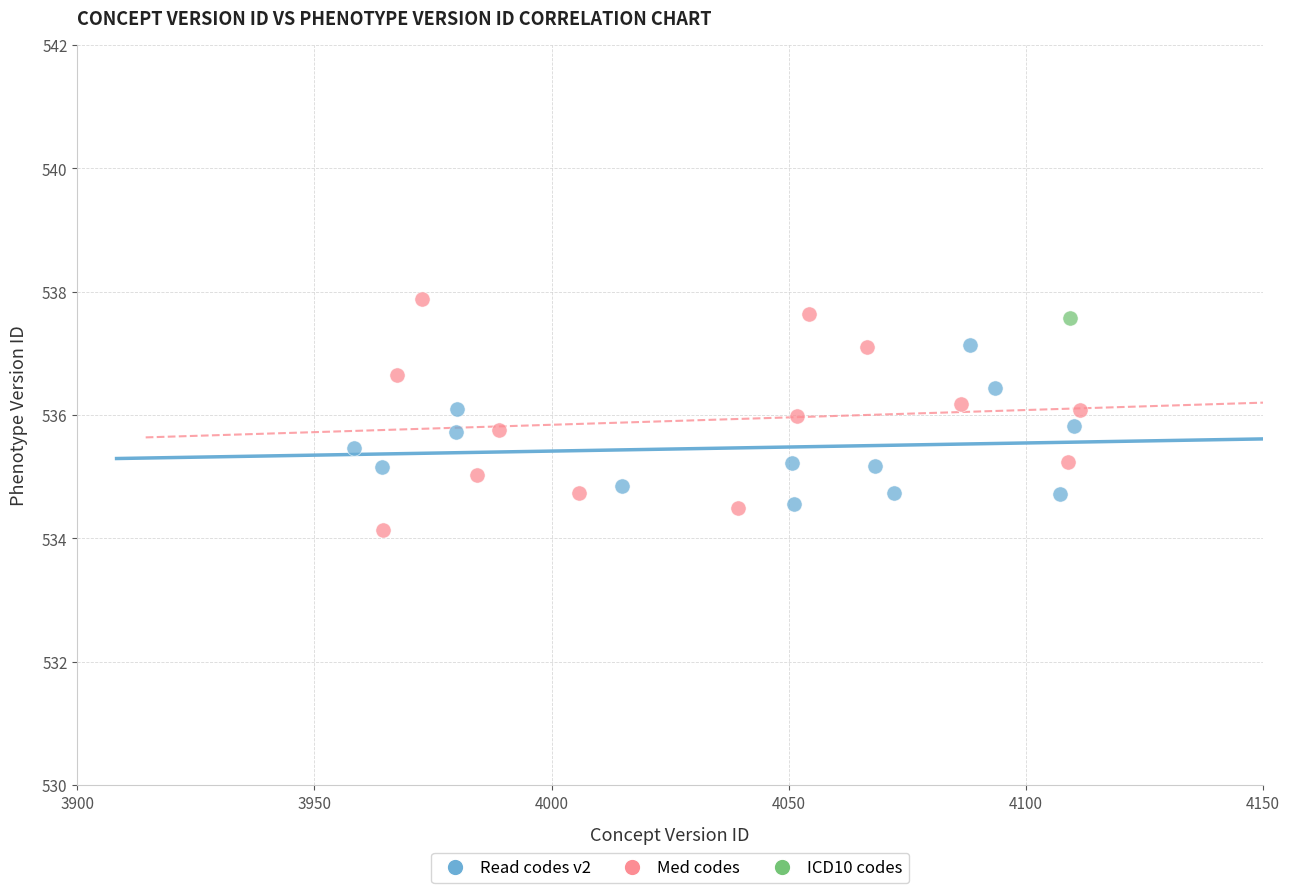

What are all the series names shown in the legend?

Read codes v2, Med codes, ICD10 codes